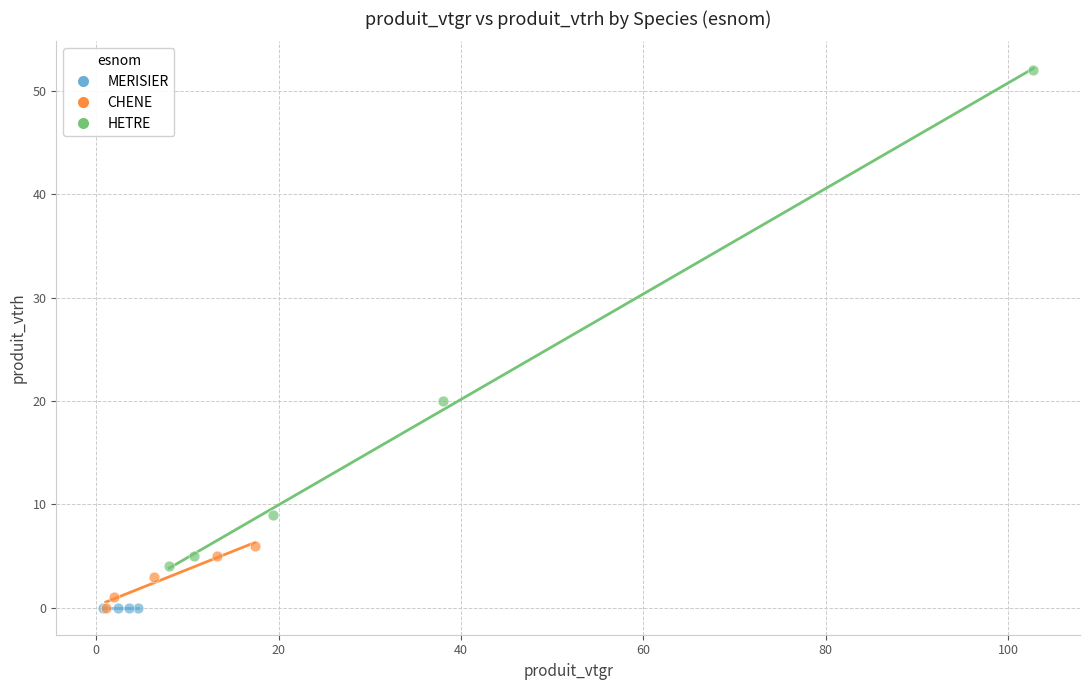

Which series contains the highest Y value?

HETRE